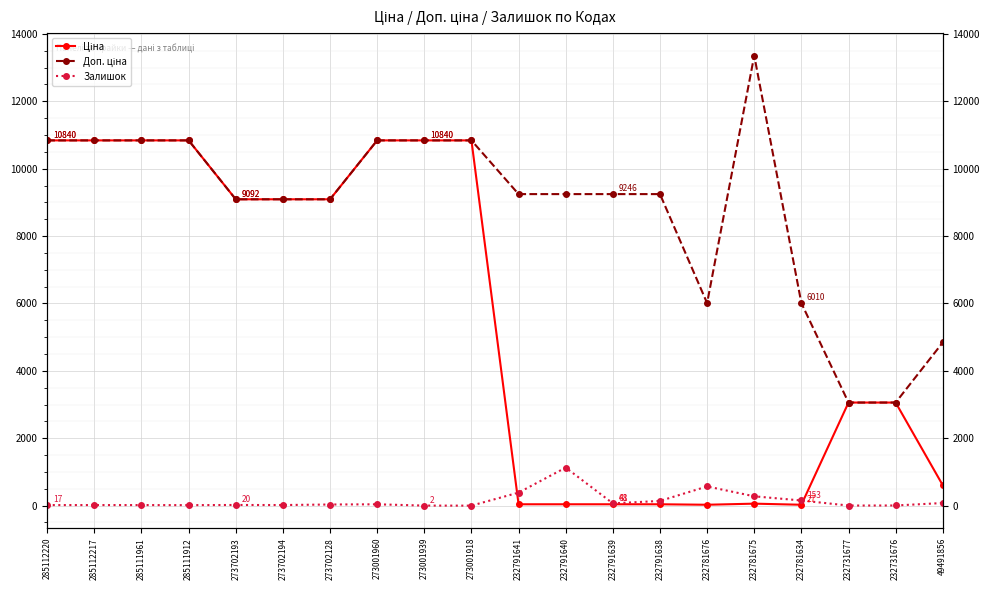

The value of Залишок at 232791640 is 1129.0. True or false?

True